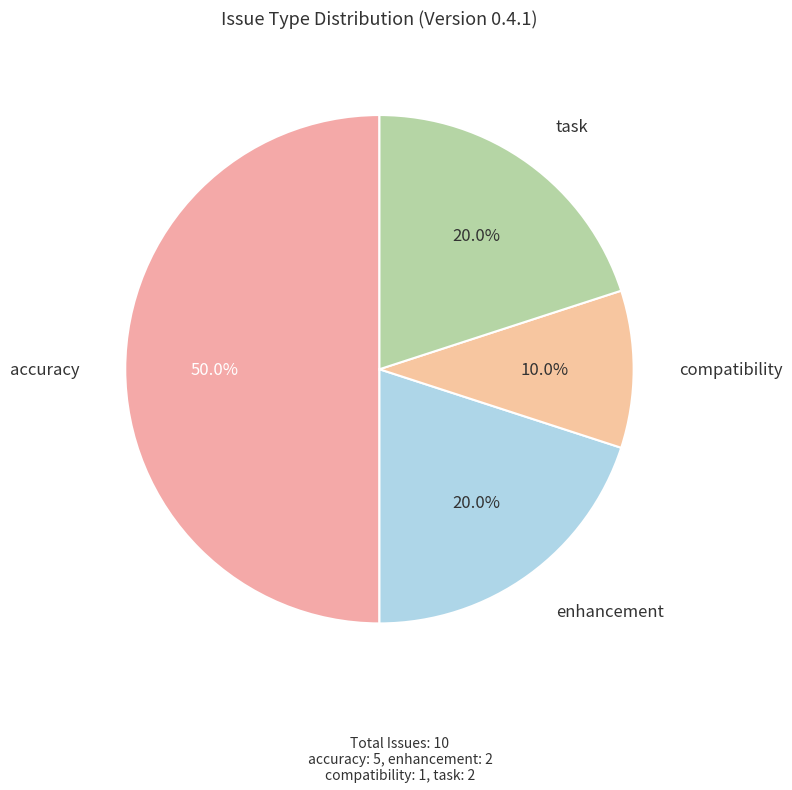

What percentage do accuracy and task together represent?

70.0%